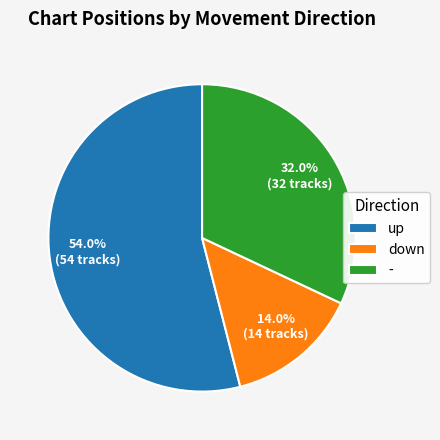

What is the largest slice in the pie chart?

up